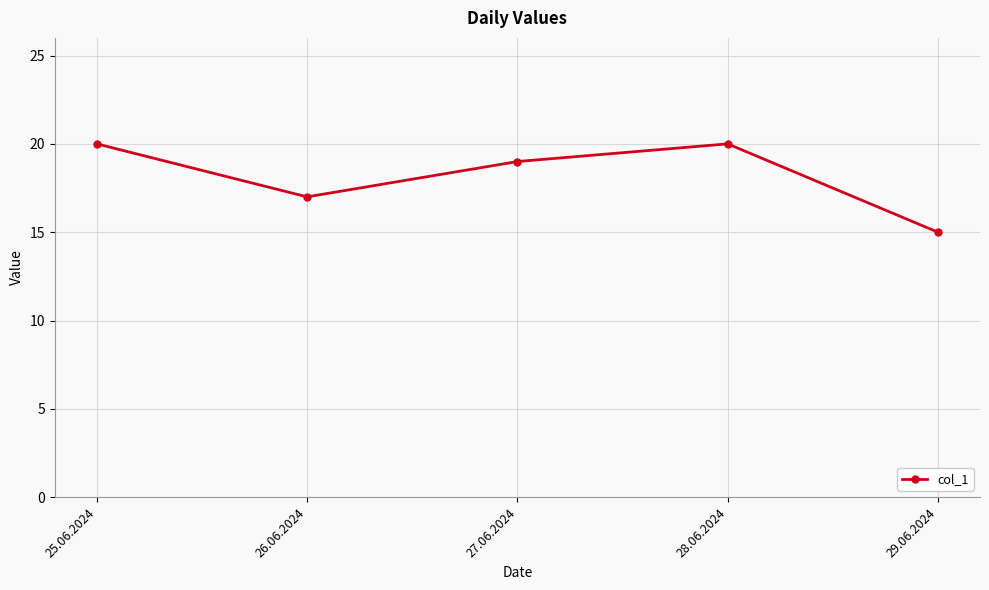

What is the change in value from 27.06.2024 to 28.06.2024?

+1